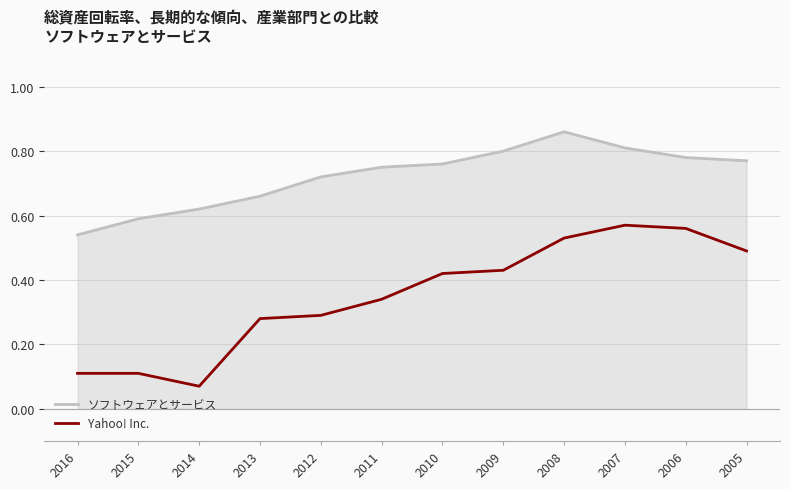

How many lines are shown in the chart?

2